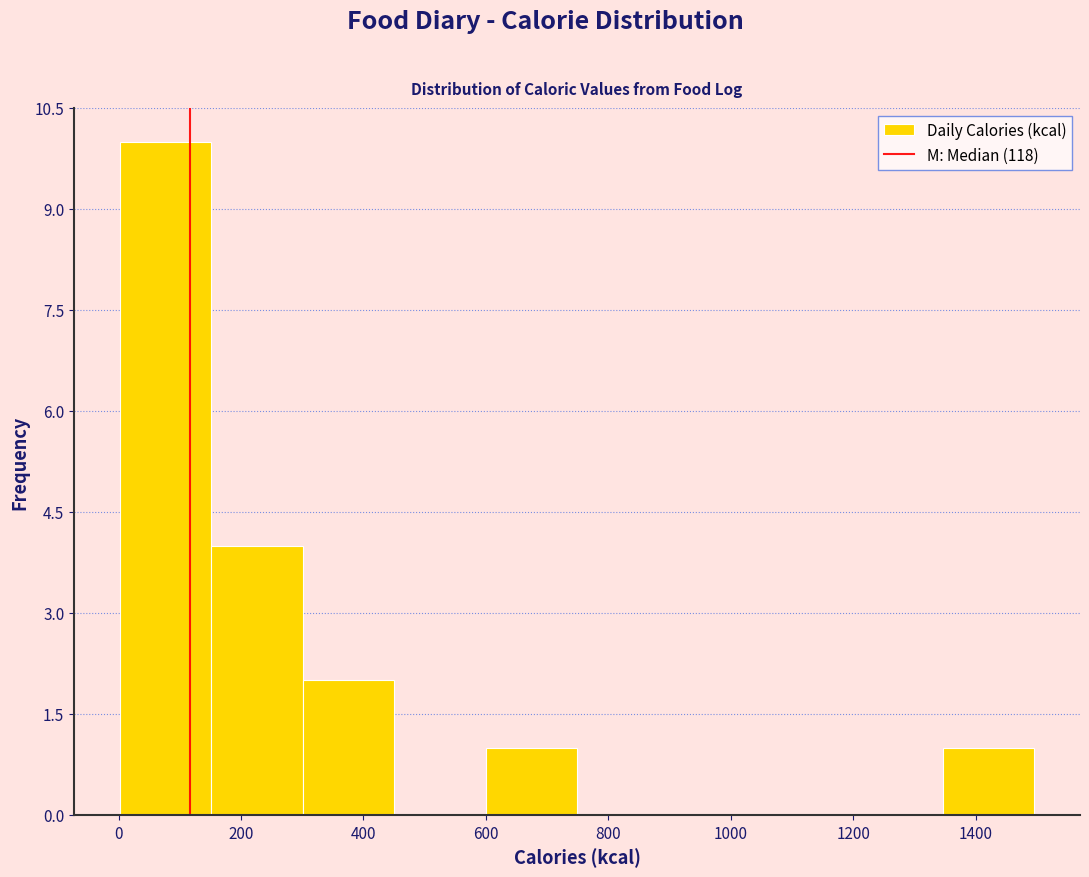

How tall is the bar that spans 600 to 740 on the x-axis? Neither the bar edges nor the heights are printed on the chart, so give them approximately, as read against the axes.

1